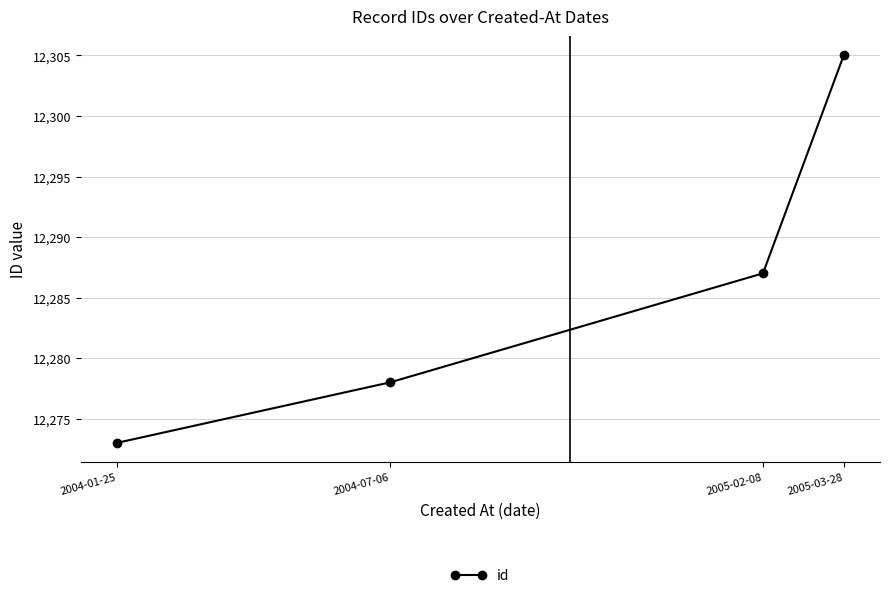

Does the chart display data point markers on the line(s)?

Yes